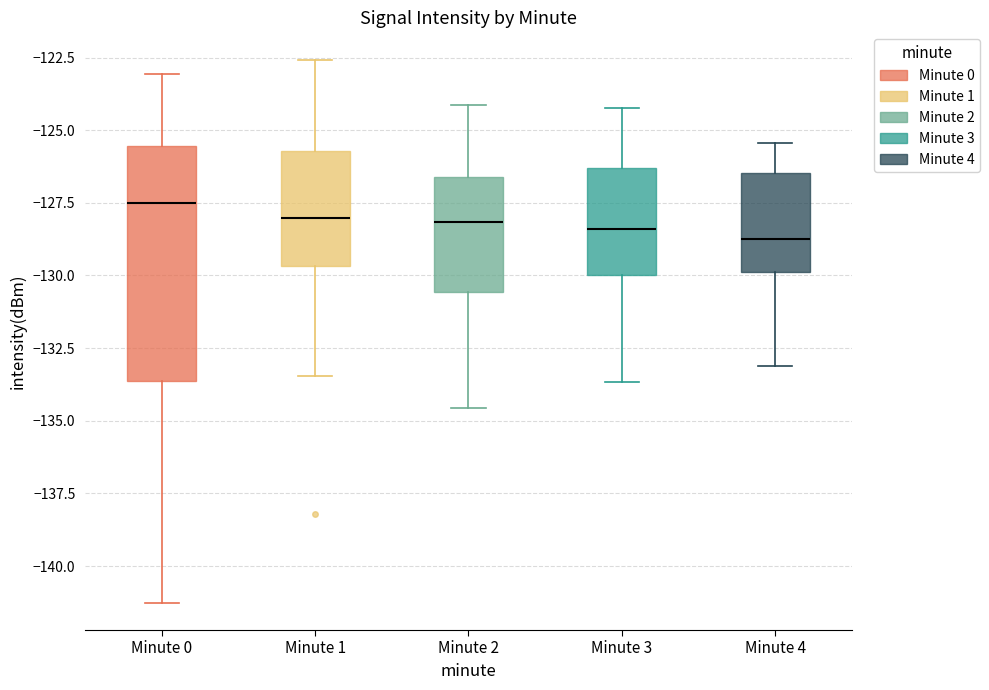

Reading left to right, read every box against the y-axis: the position of its median line, the range the box covers, and the ends of its whiskers. The values are not printed on the chart, so give them approximately, as read against the axis.

Minute 0: median -127.5, box -133.5 to -125.5, whiskers -141.5 to -123.0
Minute 1: median -128.0, box -129.5 to -125.5, whiskers -133.5 to -122.5
Minute 2: median -128.0, box -130.5 to -126.5, whiskers -134.5 to -124.0
Minute 3: median -128.5, box -130.0 to -126.5, whiskers -133.5 to -124.0
Minute 4: median -128.5, box -130.0 to -126.5, whiskers -133.0 to -125.5